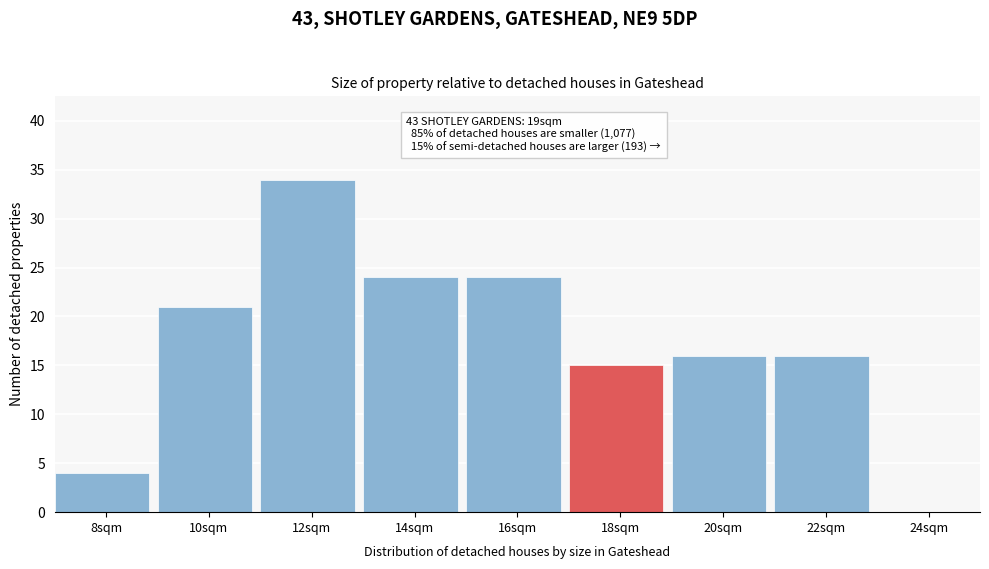

Reading left to right, what are all the values shown in this chart?

8sqm=4	10sqm=21	12sqm=34	14sqm=24	16sqm=24	18sqm=15	20sqm=16	22sqm=16	24sqm=0